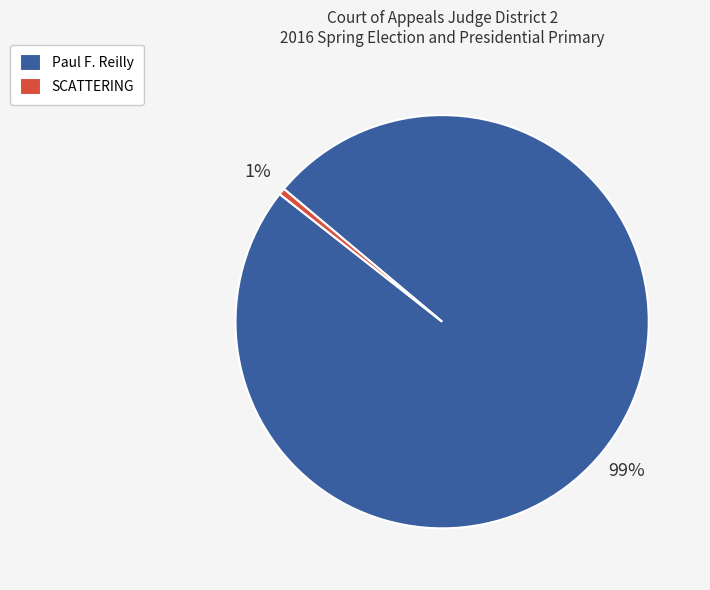

To the nearest percent, what is the average slice percentage?

50%